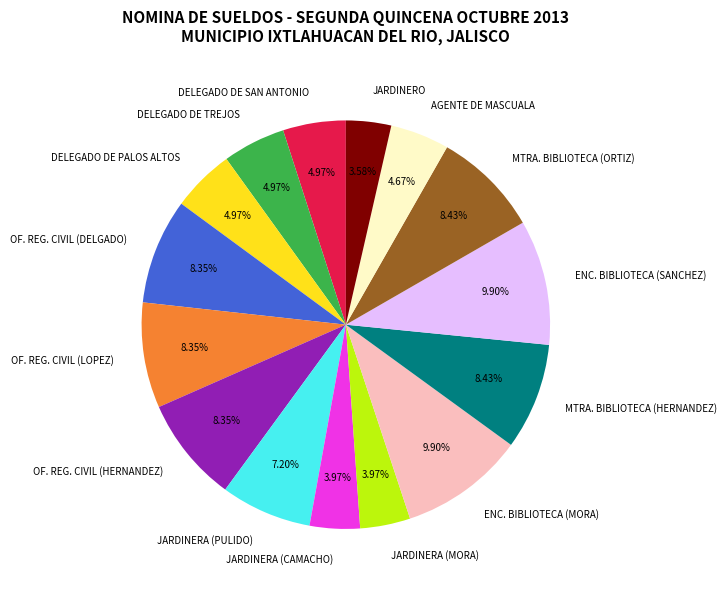

To the nearest percent, what is the difference between the largest and smallest slice percentages?

6%